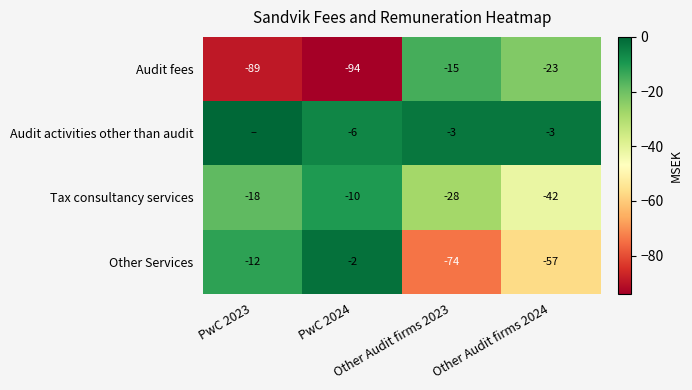

Which has a higher value, PwC 2023 or Other Audit firms 2023?

Other Audit firms 2023